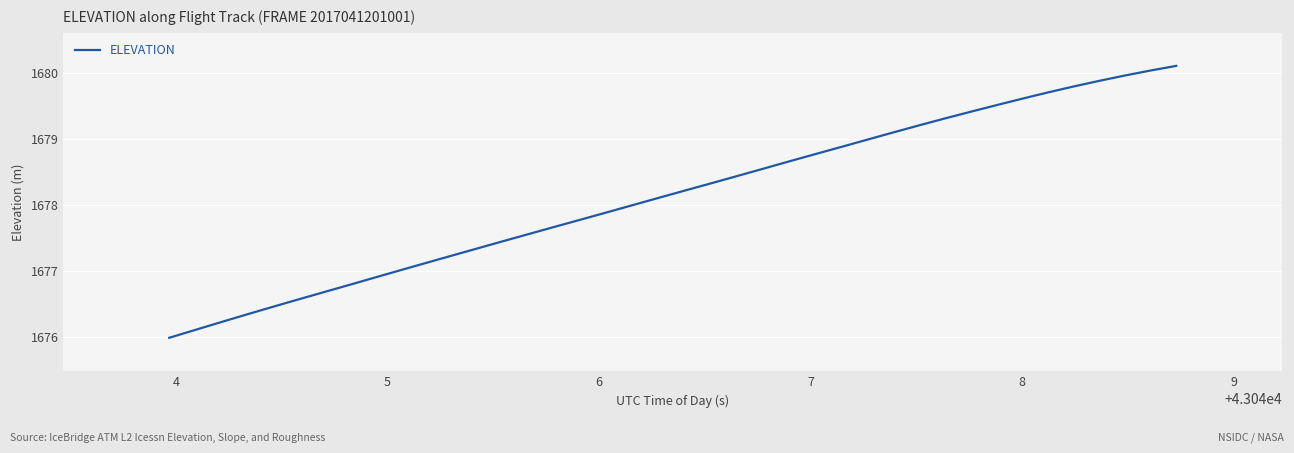

What is the maximum value shown in the chart?

1680.1